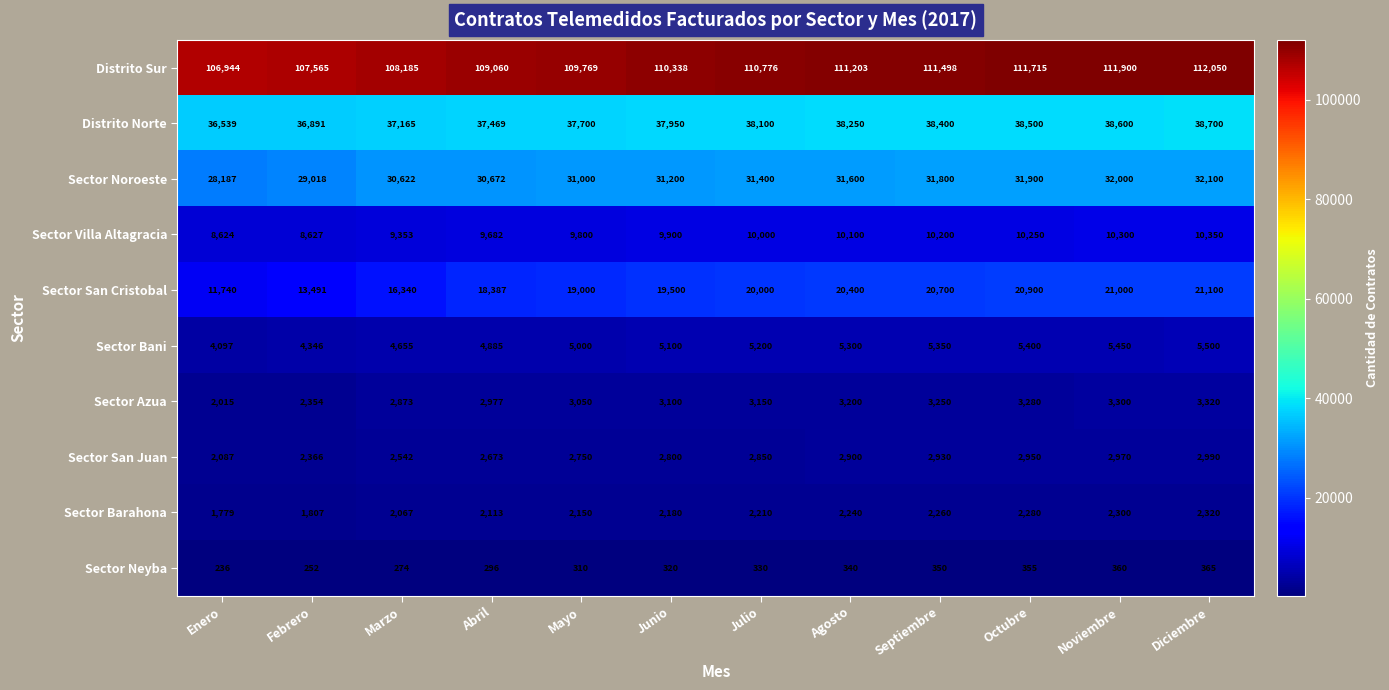

What is the sum of all Sector San Juan values?

32808